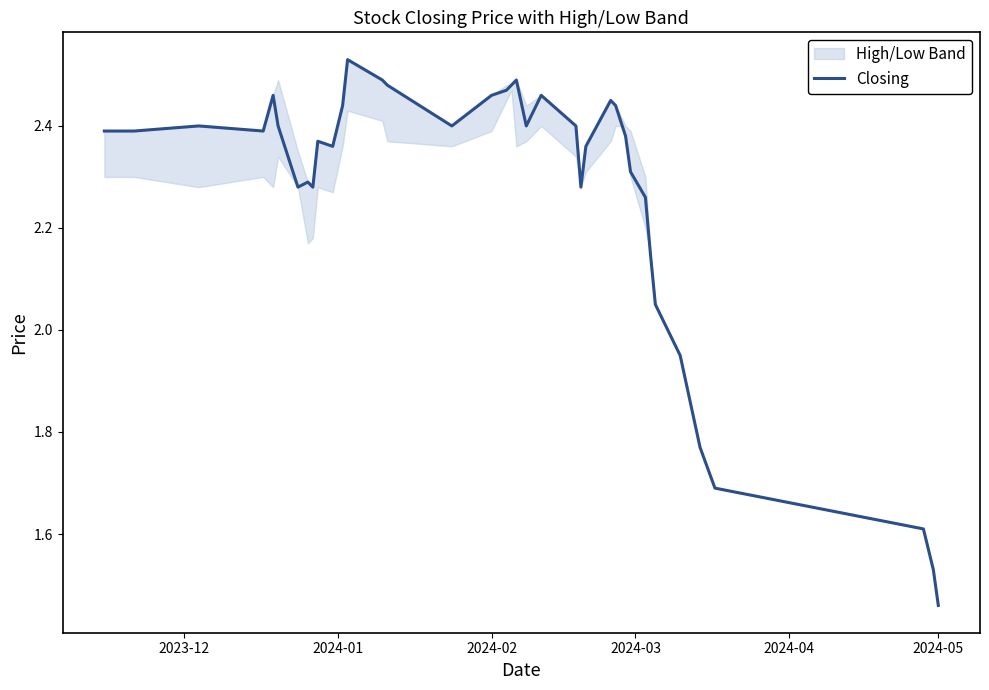

What is the maximum value shown in the chart?

2.5